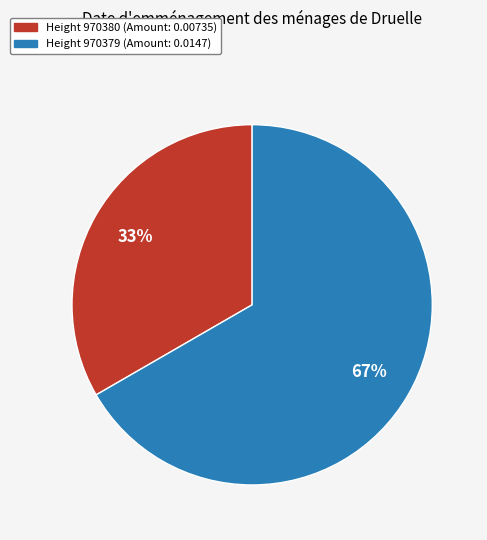

Does any single category account for the majority?

Yes